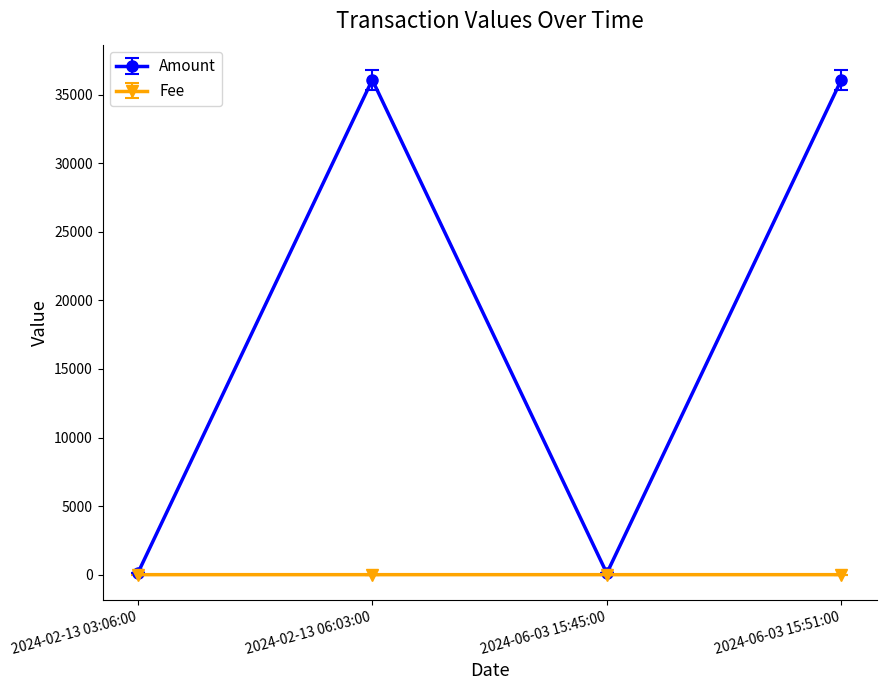

What is the difference between the second highest and minimum values in the Fee series?

0.2